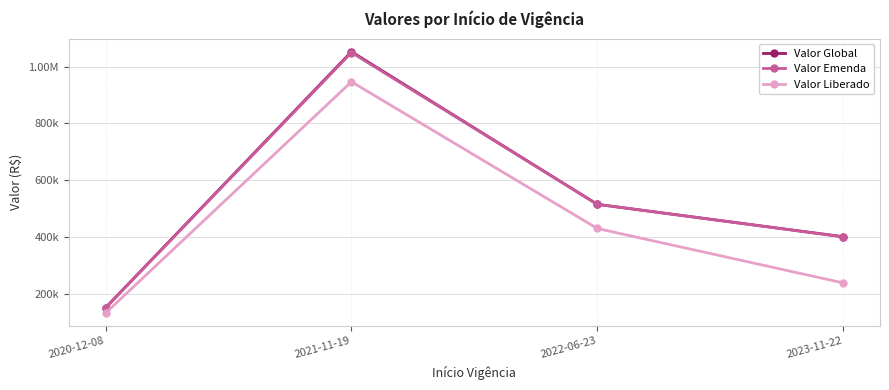

Is this an area chart (filled region under the line)?

No